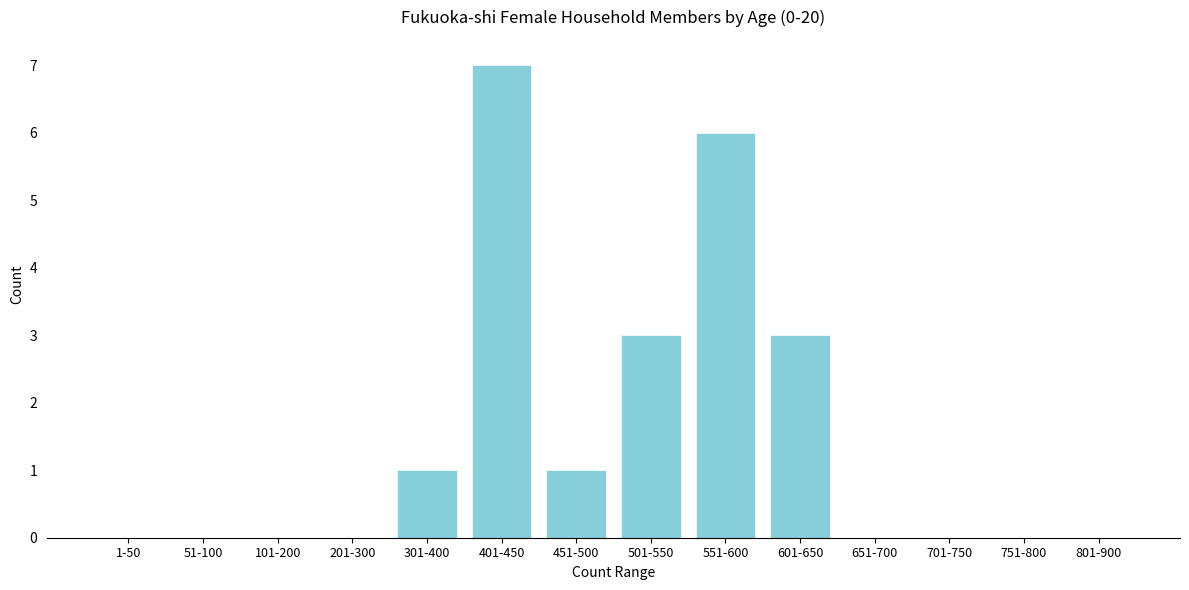

Reading left to right, transcribe all the data shown in this chart.

1-50=0	51-100=0	101-200=0	201-300=0	301-400=1	401-450=7	451-500=1	501-550=3	551-600=6	601-650=3	651-700=0	701-750=0	751-800=0	801-900=0